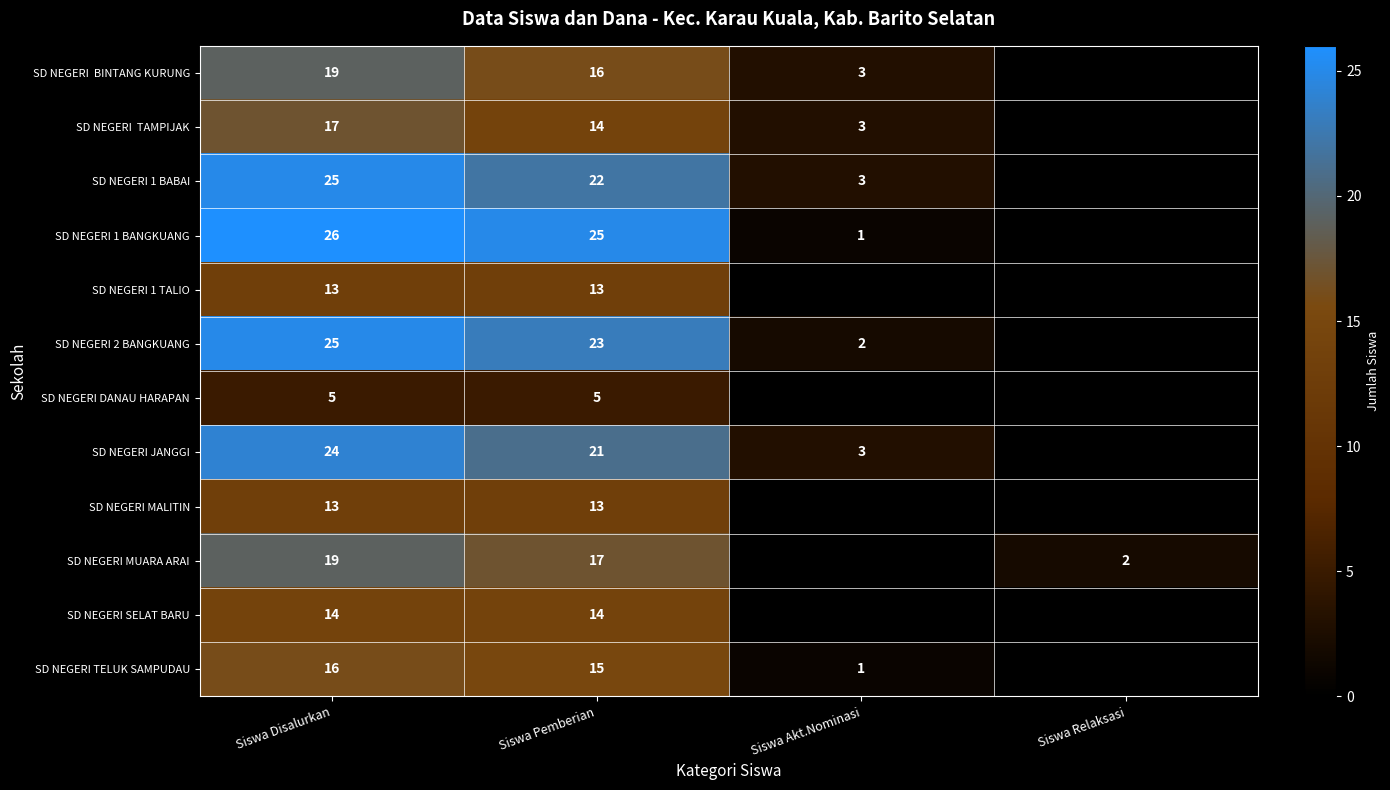

True or false: SD NEGERI 1 BABAI has a value of 15 at Siswa Pemberian.

False